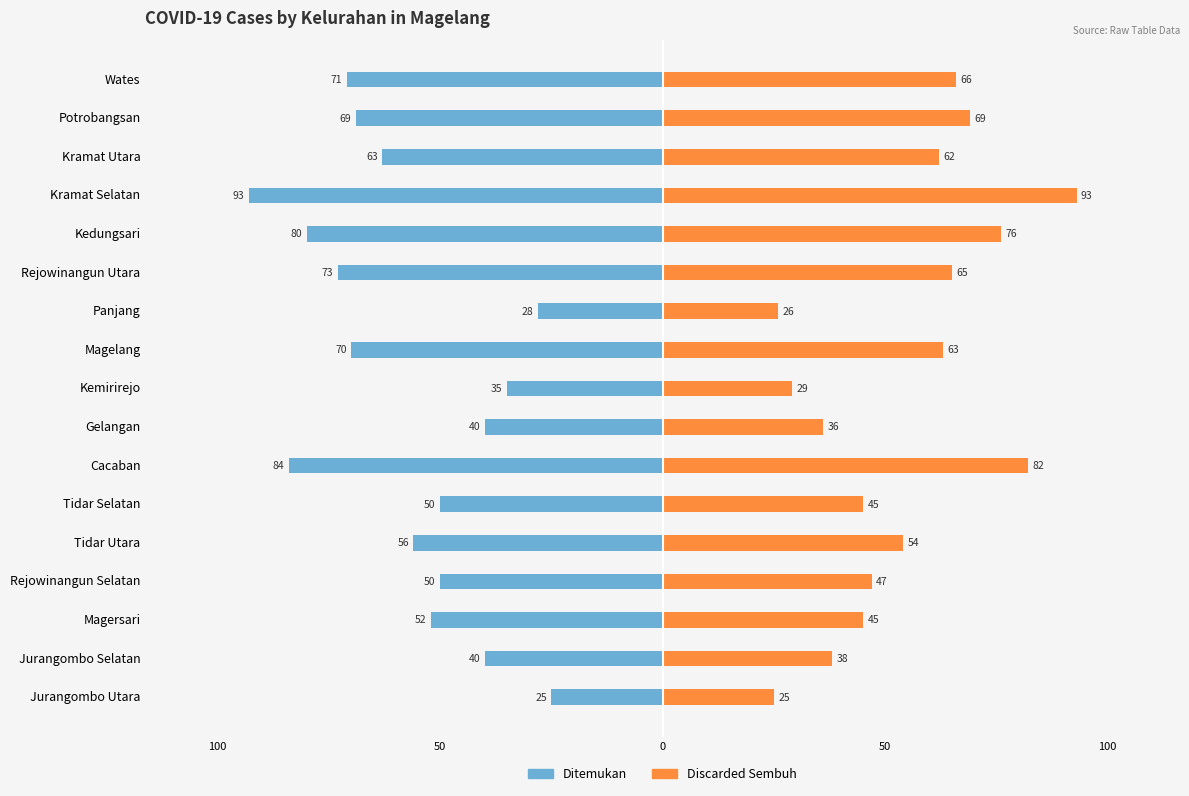

Is it true that Discarded Sembuh equals 35 at Jurangombo Utara?

False